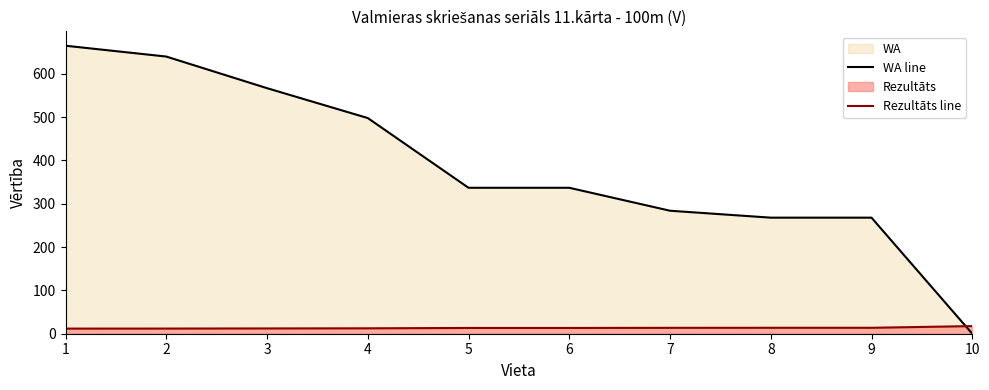

What is the sum of all Rezultāts line values?

133.6